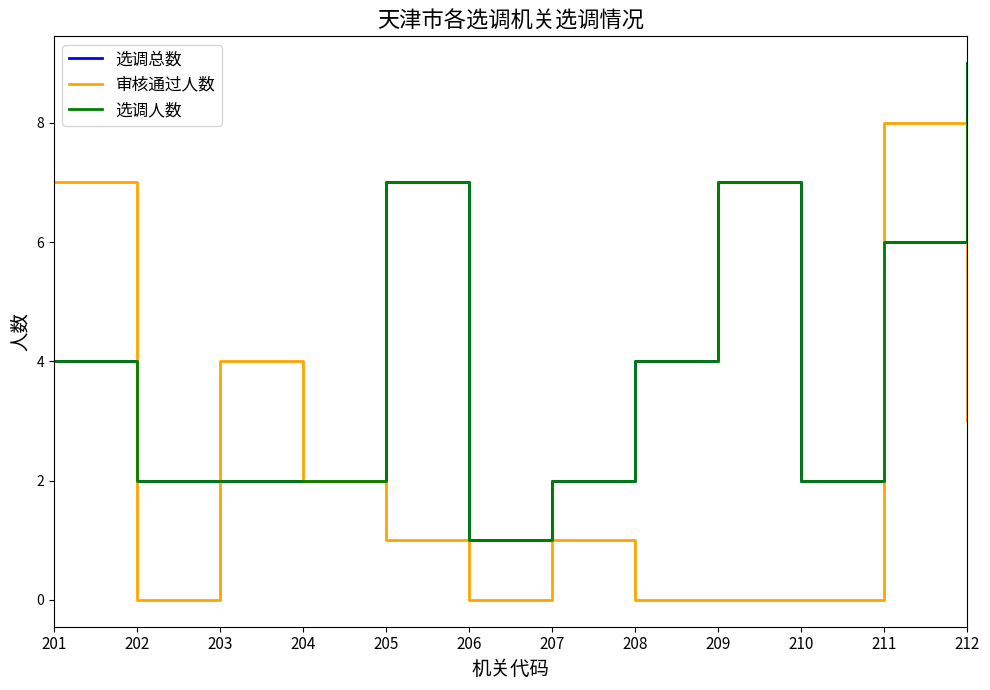

Does the chart display data point markers on the line(s)?

No